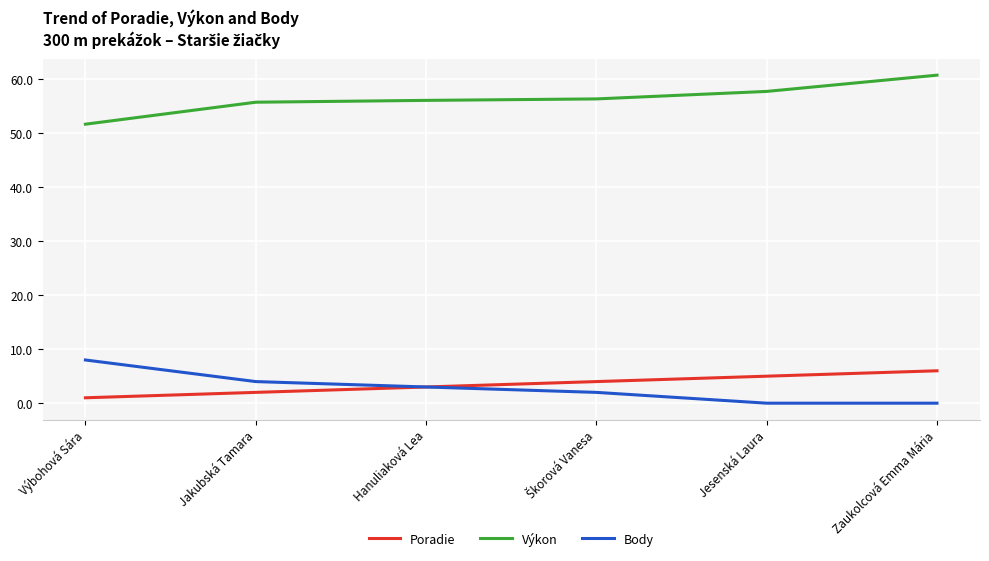

Rank the series at Jesenská Laura from highest to lowest value.

Výkon, Poradie, Body